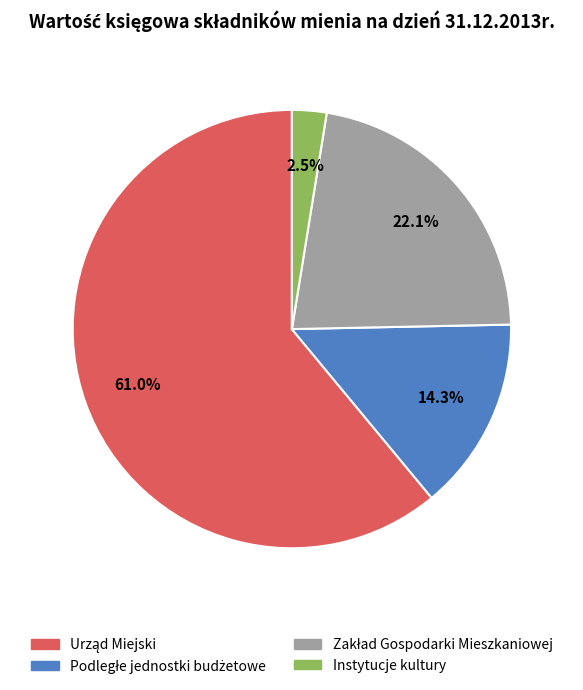

Count the number of slices in the pie.

4